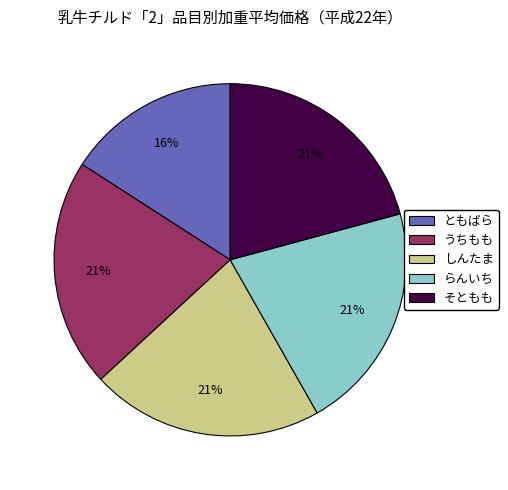

To the nearest percent, what is the difference between the largest and smallest slice percentages?

5%